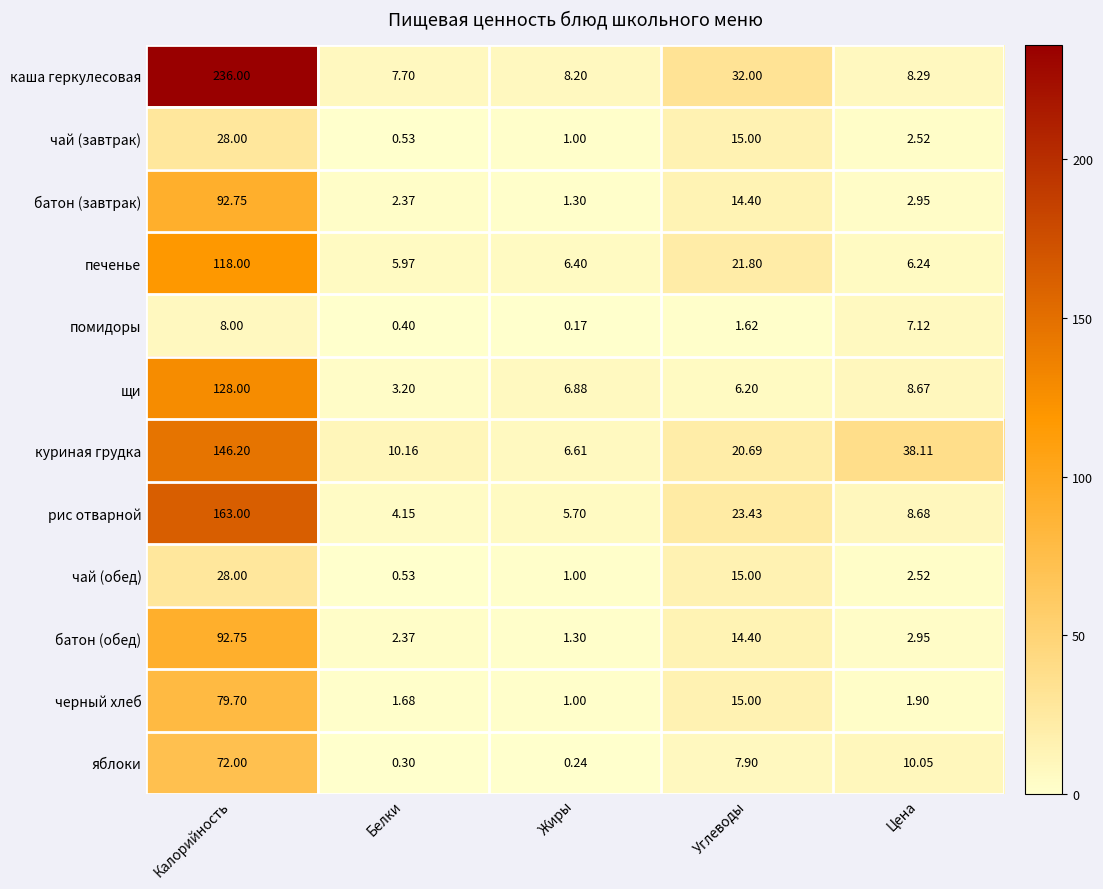

Rank the categories by яблоки value from lowest to highest.

Жиры, Белки, Углеводы, Цена, Калорийность